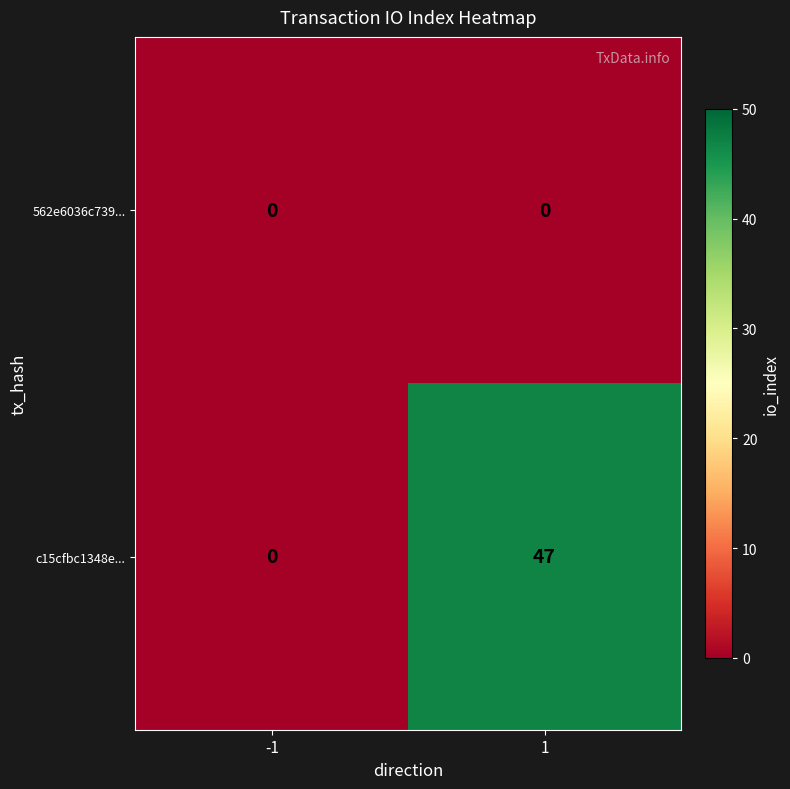

Which series changed the most between -1 and 1?

c15cfbc1348e...